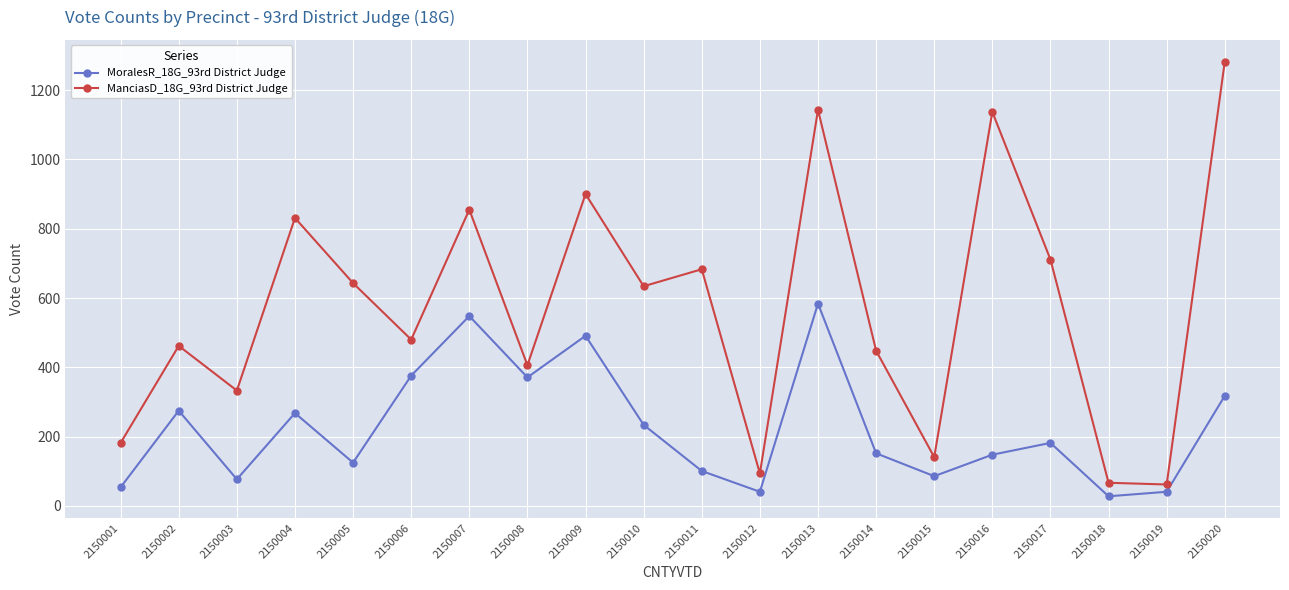

What is the greatest value displayed?

1282